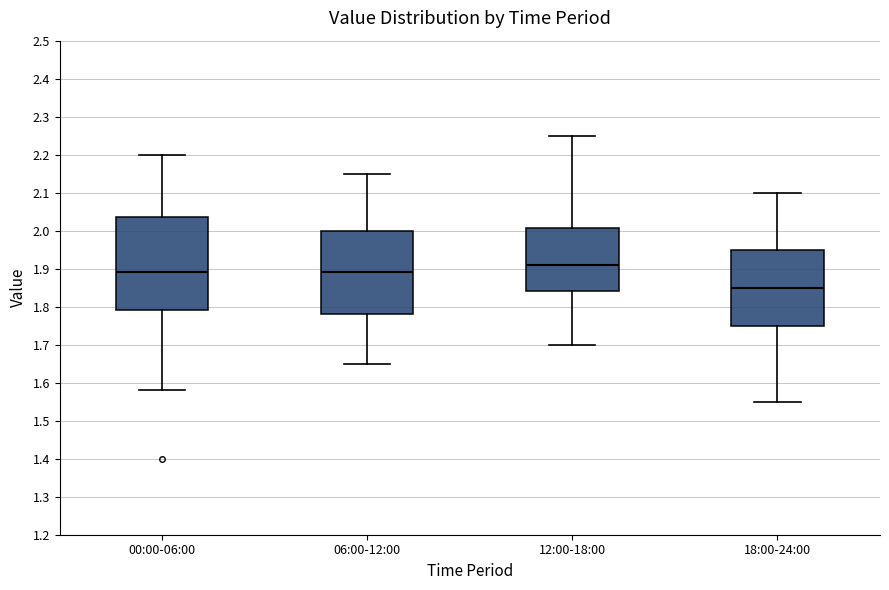

Where does the lower whisker of the box for 00:00-06:00 end on the y-axis? The values are not printed on the chart, so give them approximately, as read against the axis.

1.58